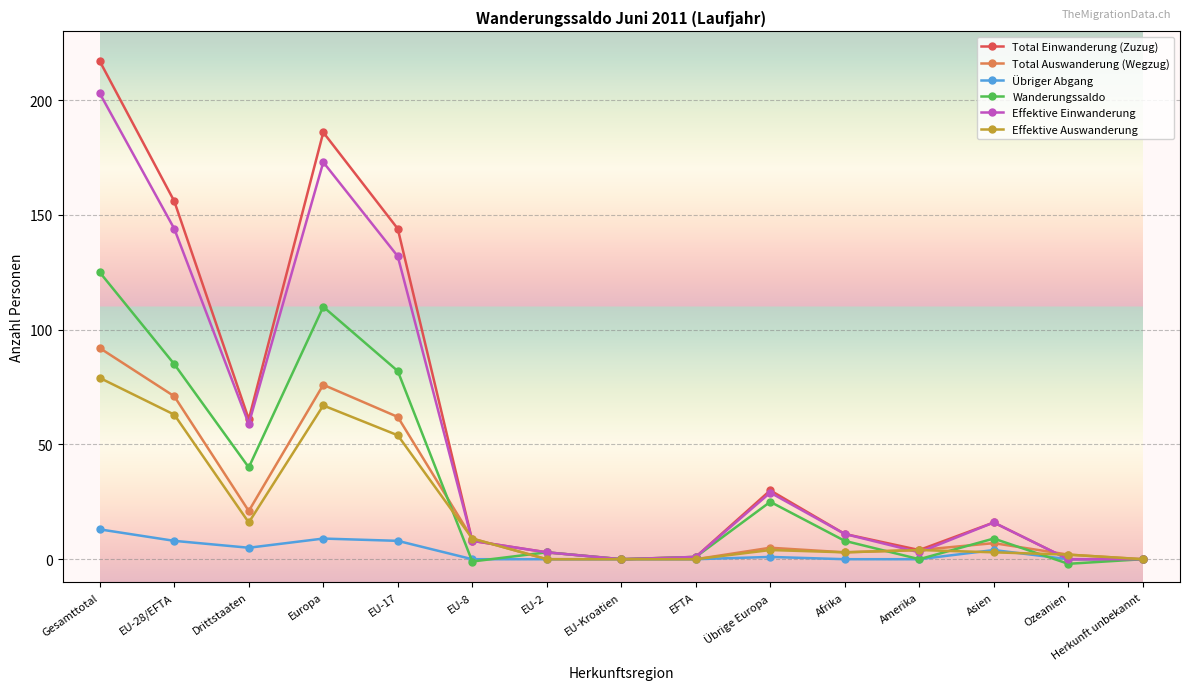

At which label is Total Auswanderung (Wegzug) closest to 46?

EU-17